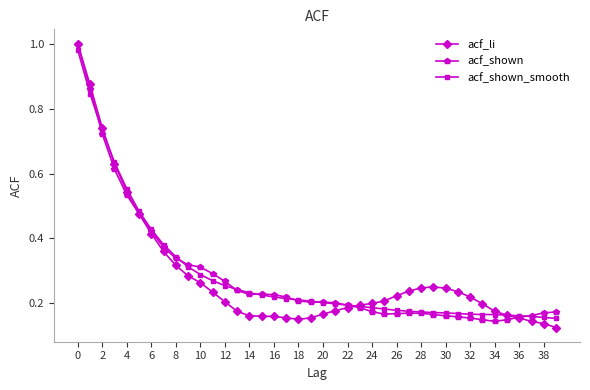

Which series has the widest spread of values?

acf_li